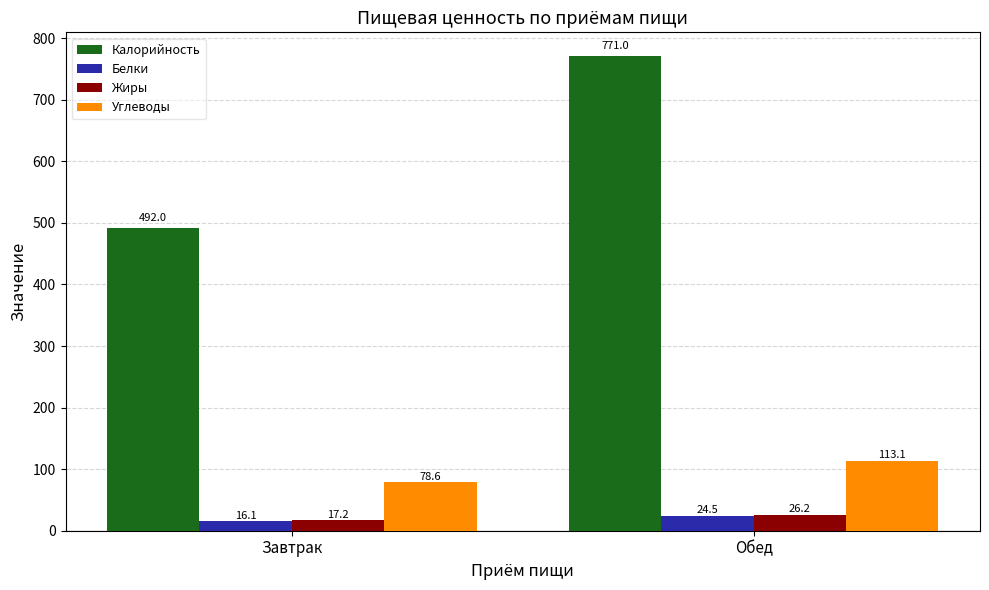

Which series has the largest range (max minus min)?

Калорийность